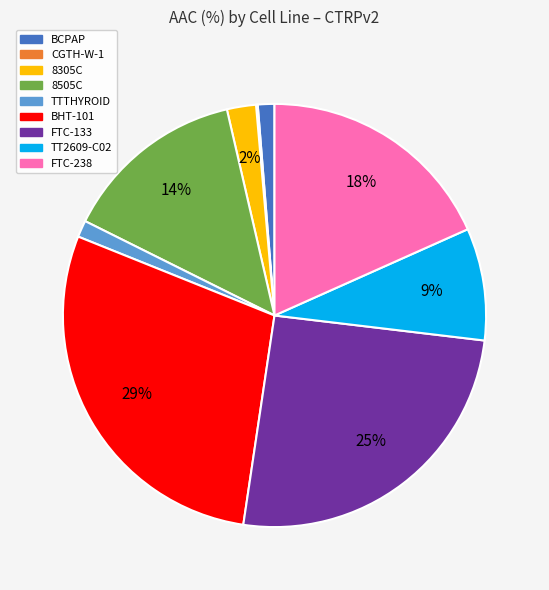

What is the largest slice in the pie chart?

BHT-101